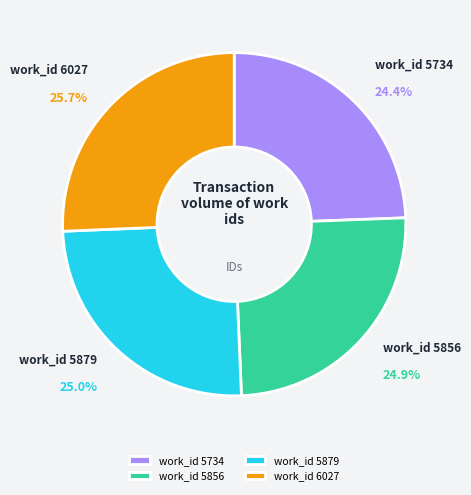

Which has a higher value, work_id 5879 or work_id 5734?

work_id 5879